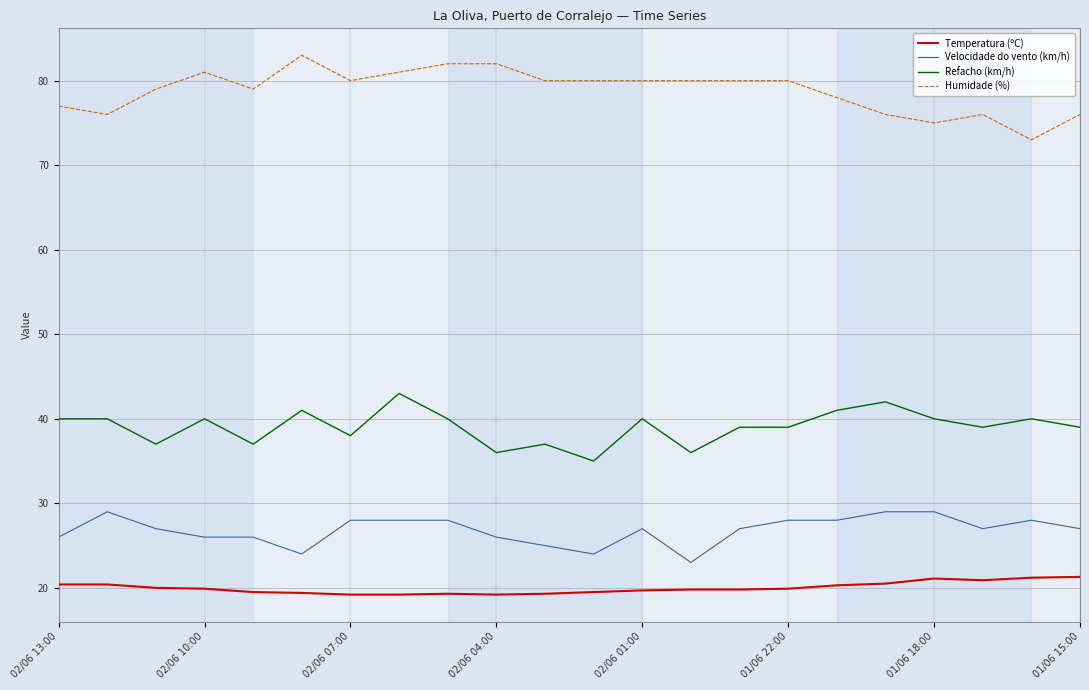

What are all the series names shown in the legend?

Temperatura (ºC), Velocidade do vento (km/h), Refacho (km/h), Humidade (%)